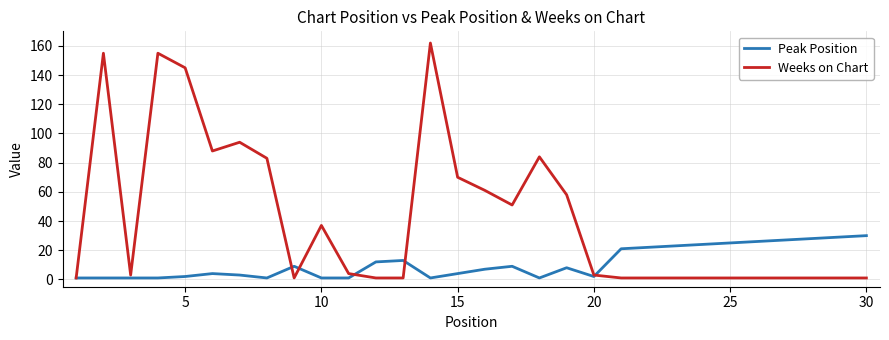

Which series has the largest total across all categories?

Weeks on Chart